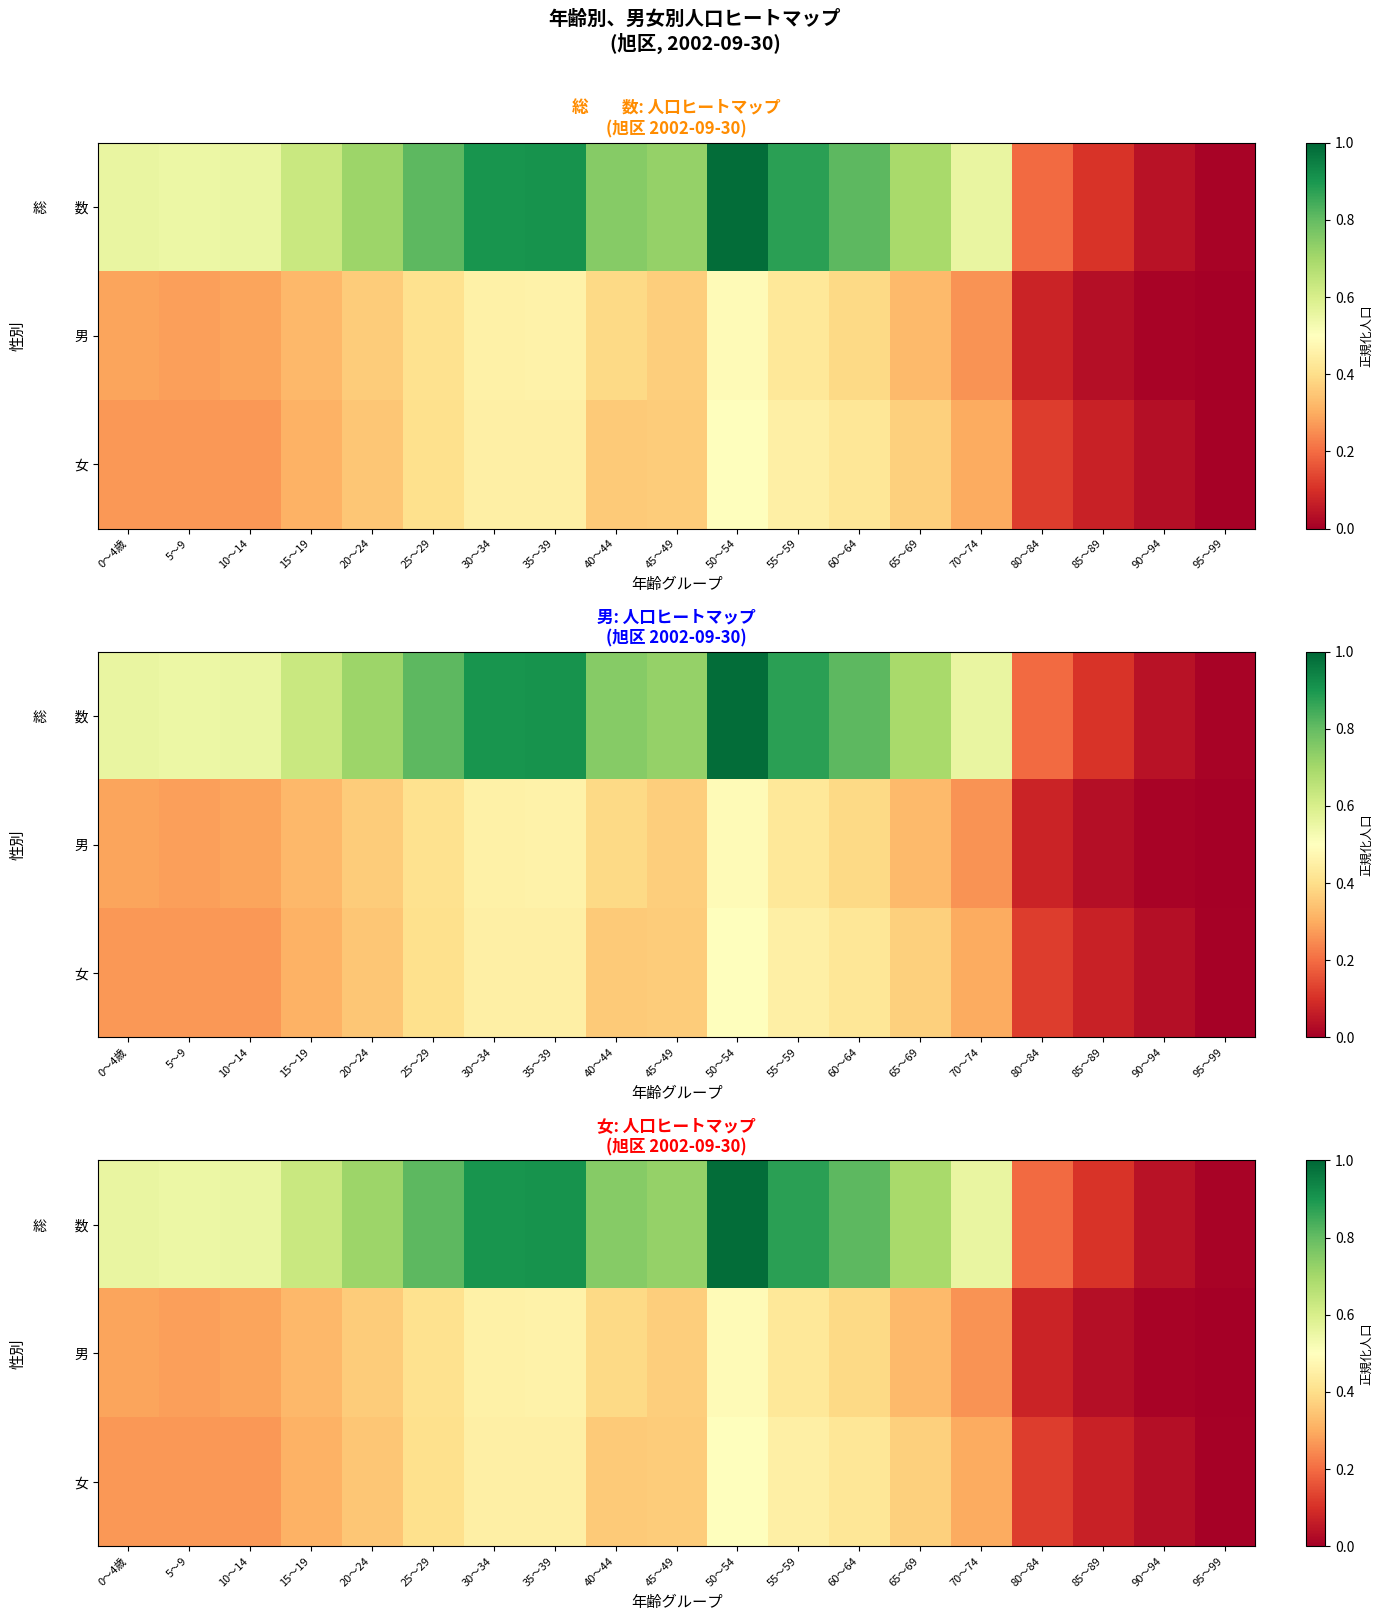

List the labels in order of 男 value, smallest first.

95～99, 90～94, 85～89, 80～84, 70～74, 5～9, 0～4歳, 10～14, 15～19, 65～69, 20～24, 45～49, 40～44, 60～64, 25～29, 55～59, 30～34, 35～39, 50～54